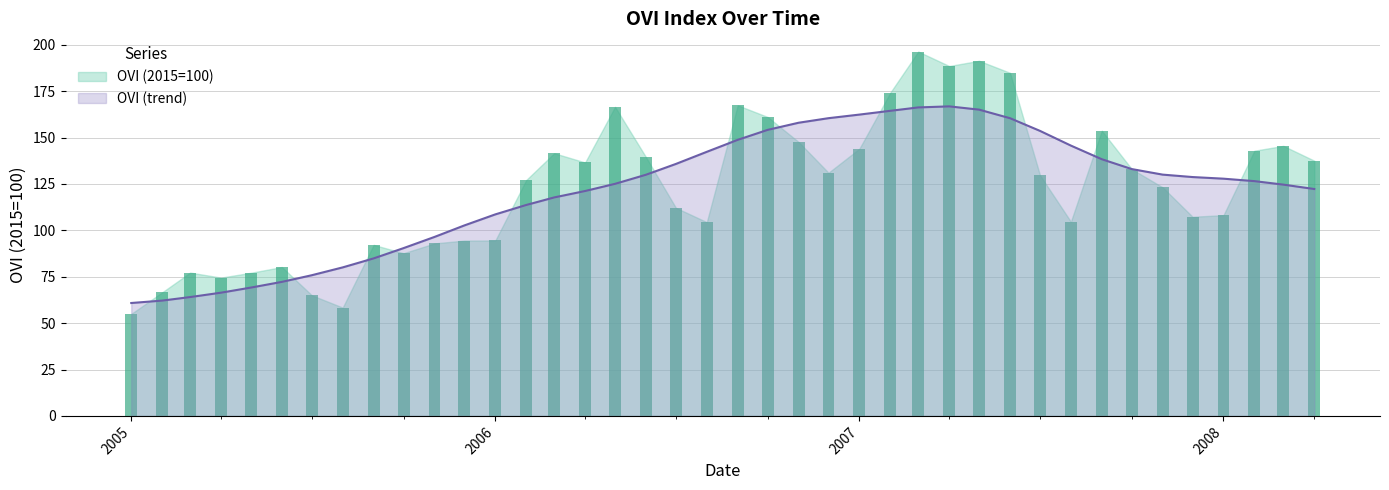

What is the minimum value for OVI (trend)?

60.8